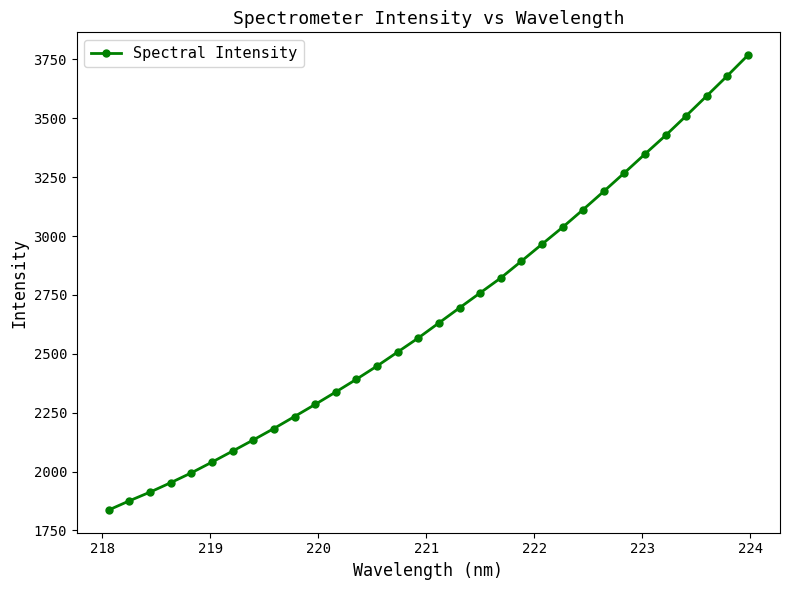

What is the value of the 18th point from the left?

2695.2